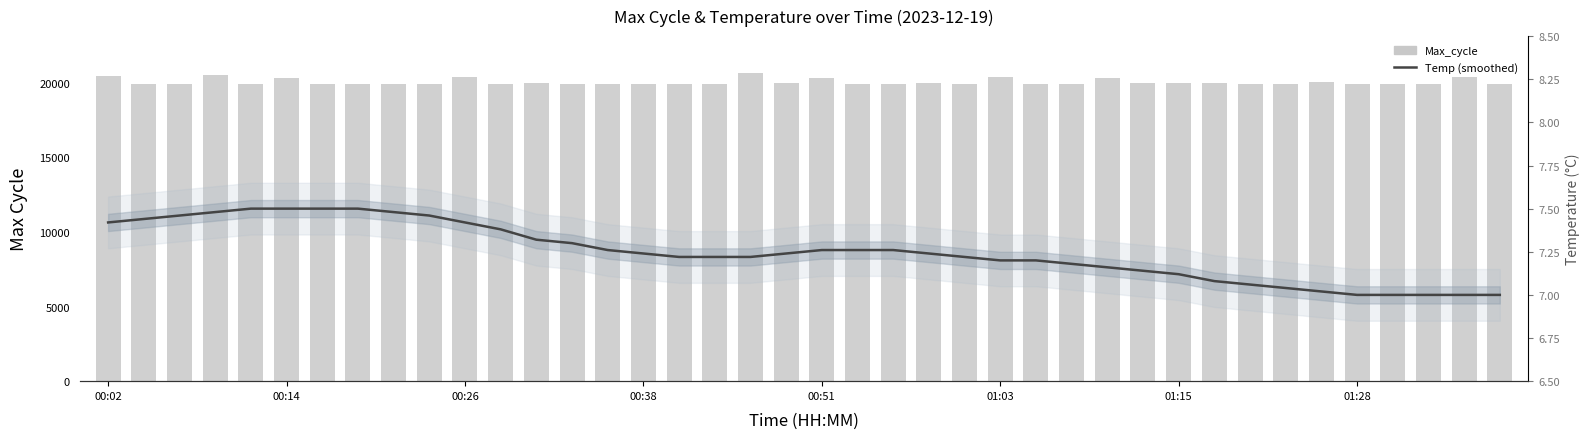

What is the value of the Temp (smoothed) bar at the 16th from the left?

7.2